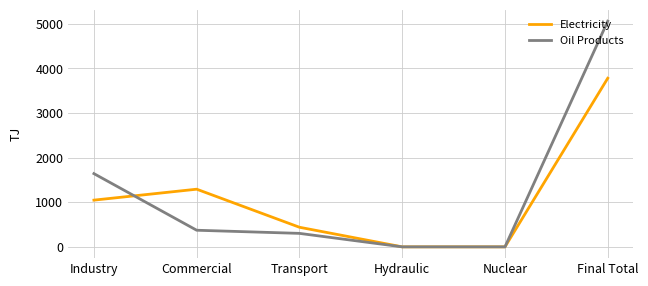

What position from the left is Nuclear?

5